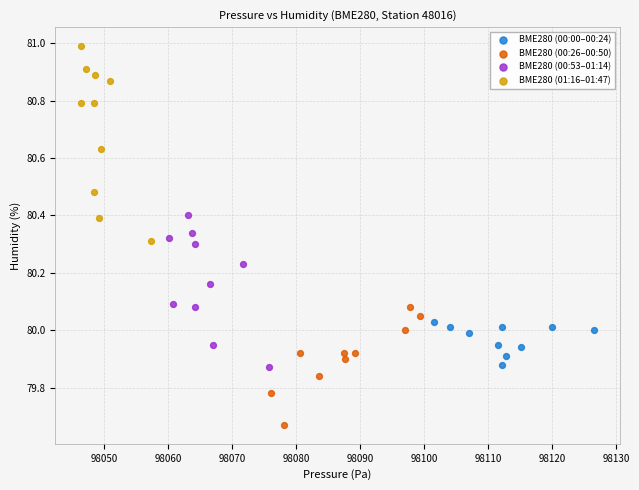

Which series has the widest spread of Y values?

BME280 (01:16–01:47)